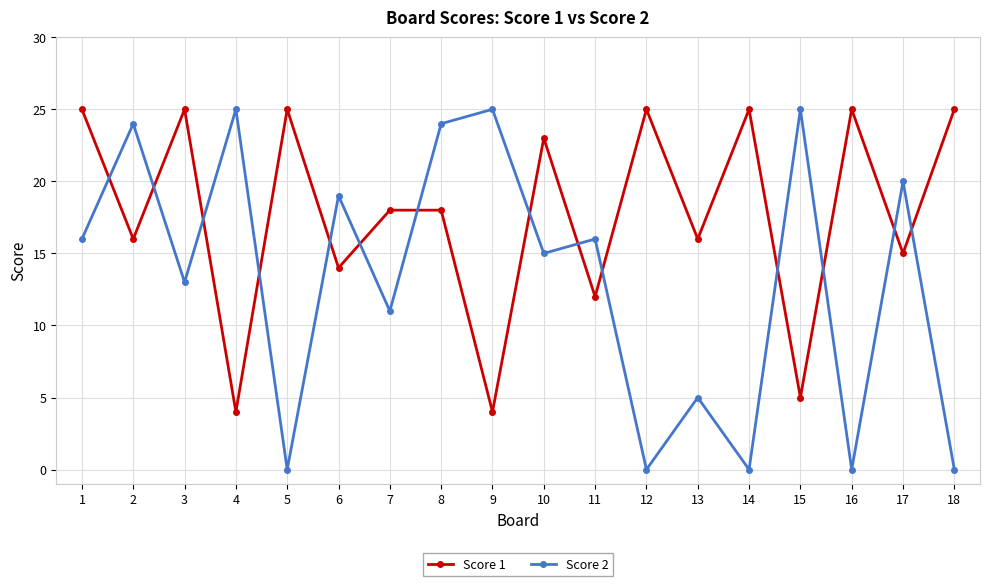

True or false: Score 1 and Score 2 intersect in this chart.

True